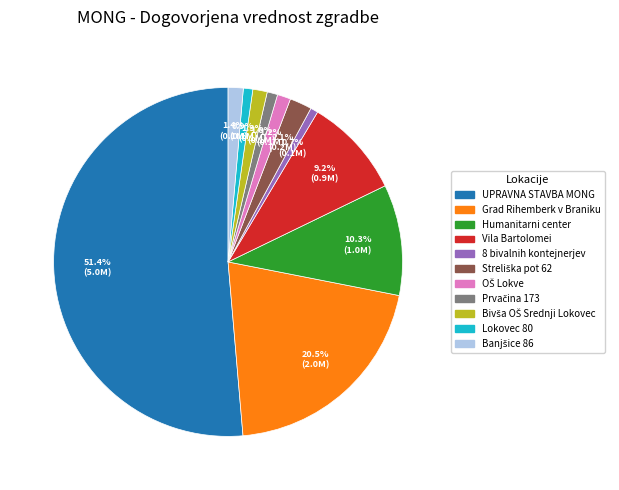

What is the largest slice in the pie chart?

UPRAVNA STAVBA MONG